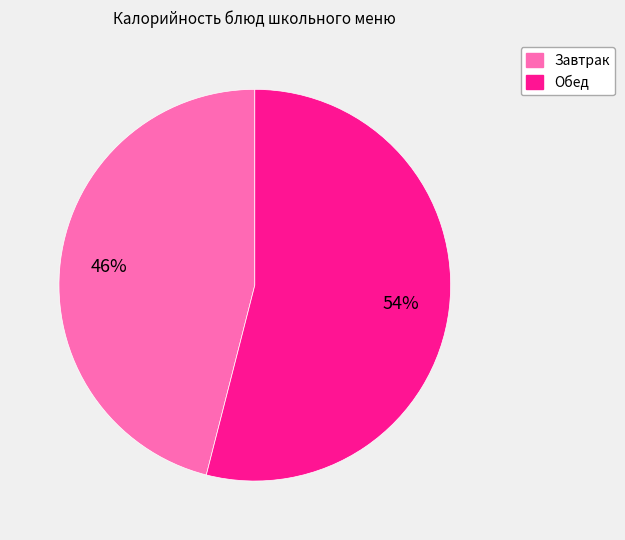

To the nearest percent, what is the average slice percentage?

50%